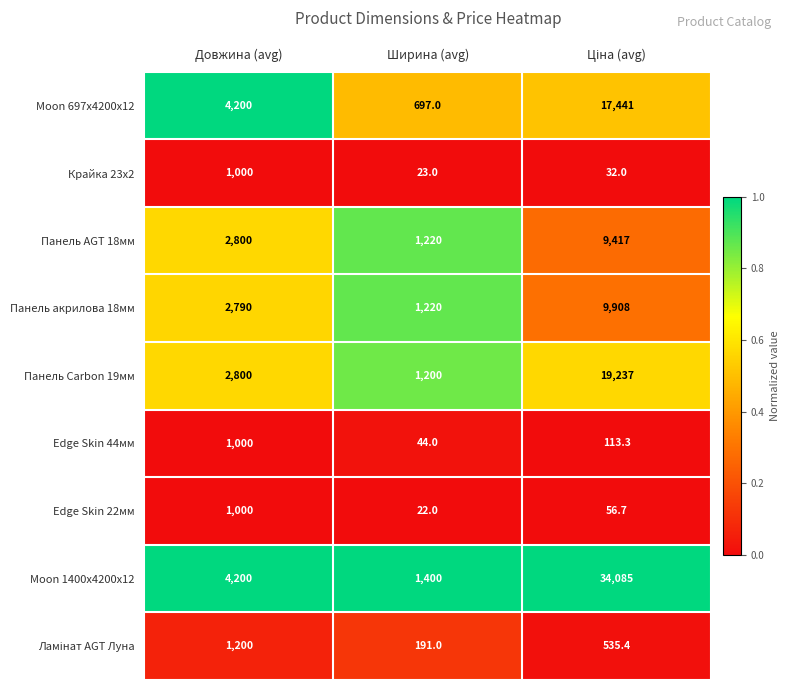

At which label is Панель Carbon 19мм closest to 10218?

Довжина (avg)